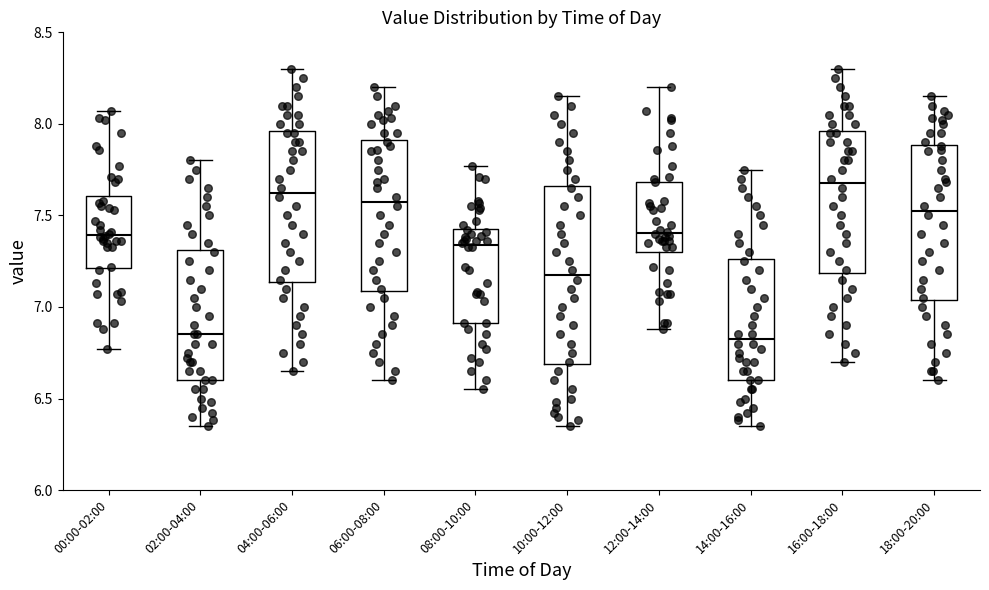

Reading left to right, read every box against the y-axis: the position of its median line, the range the box covers, and the ends of its whiskers. The values are not printed on the chart, so give them approximately, as read against the axis.

00:00-02:00: median 7.40, box 7.20 to 7.60, whiskers 6.75 to 8.05
02:00-04:00: median 6.85, box 6.60 to 7.30, whiskers 6.35 to 7.80
04:00-06:00: median 7.65, box 7.15 to 7.95, whiskers 6.65 to 8.30
06:00-08:00: median 7.60, box 7.10 to 7.90, whiskers 6.60 to 8.20
08:00-10:00: median 7.35, box 6.90 to 7.45, whiskers 6.55 to 7.75
10:00-12:00: median 7.20, box 6.70 to 7.65, whiskers 6.35 to 8.15
12:00-14:00: median 7.40, box 7.30 to 7.70, whiskers 6.90 to 8.20
14:00-16:00: median 6.85, box 6.60 to 7.25, whiskers 6.35 to 7.75
16:00-18:00: median 7.70, box 7.20 to 7.95, whiskers 6.70 to 8.30
18:00-20:00: median 7.55, box 7.05 to 7.90, whiskers 6.60 to 8.15